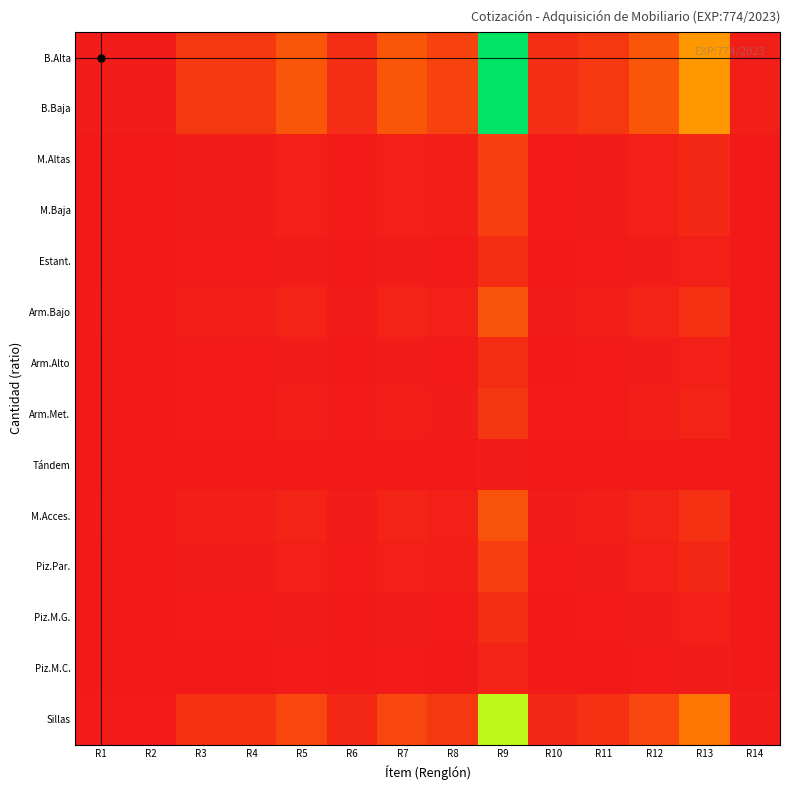

Which series has the largest range (max minus min)?

B.Alta